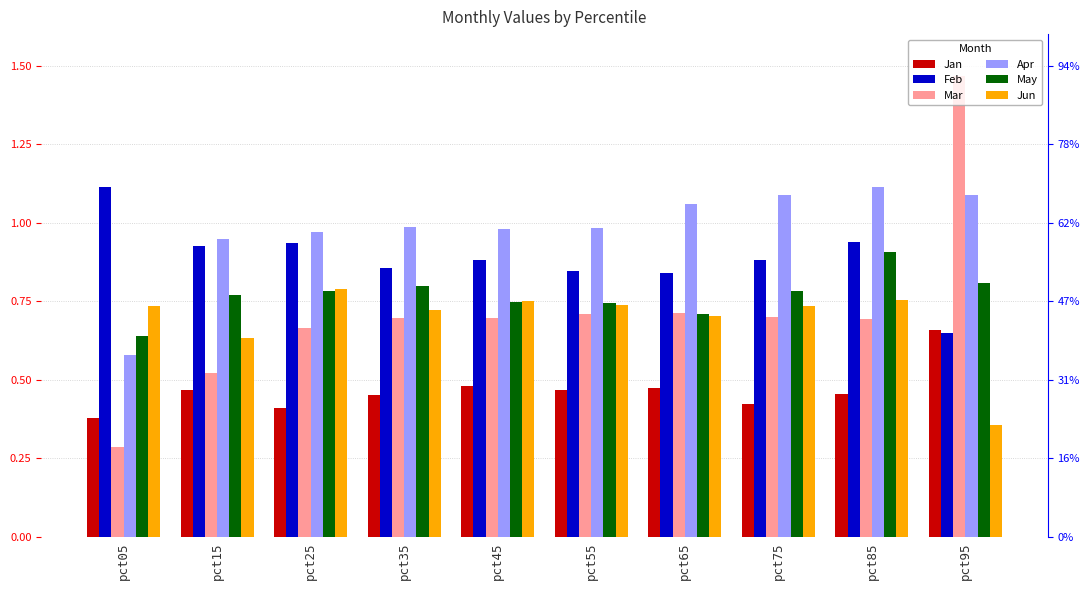

Rank the series by their maximum value, from lowest to highest.

Jan, Jun, May, Apr, Feb, Mar